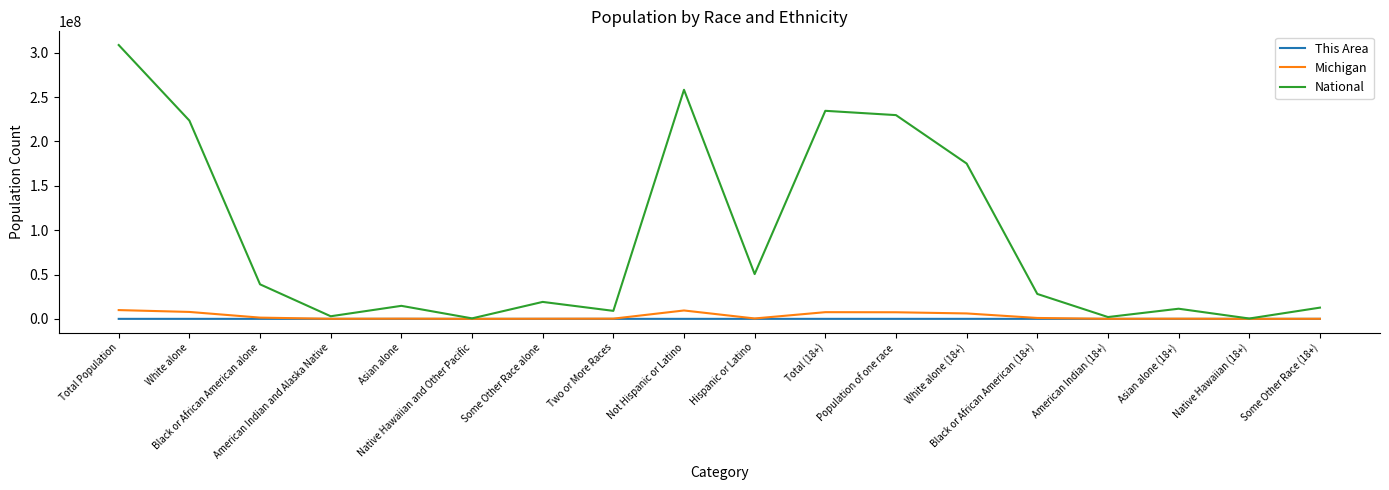

What is the greatest value displayed?

308745538